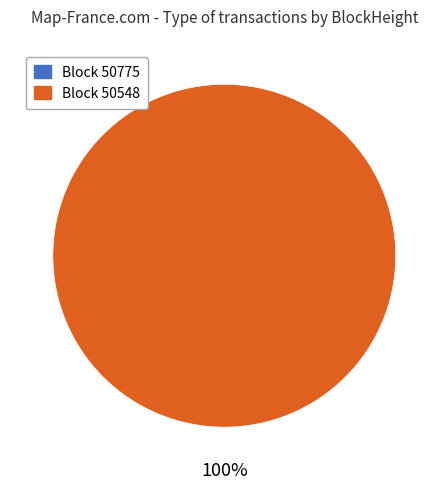

To the nearest percent, what portion does 50548 represent?

100%